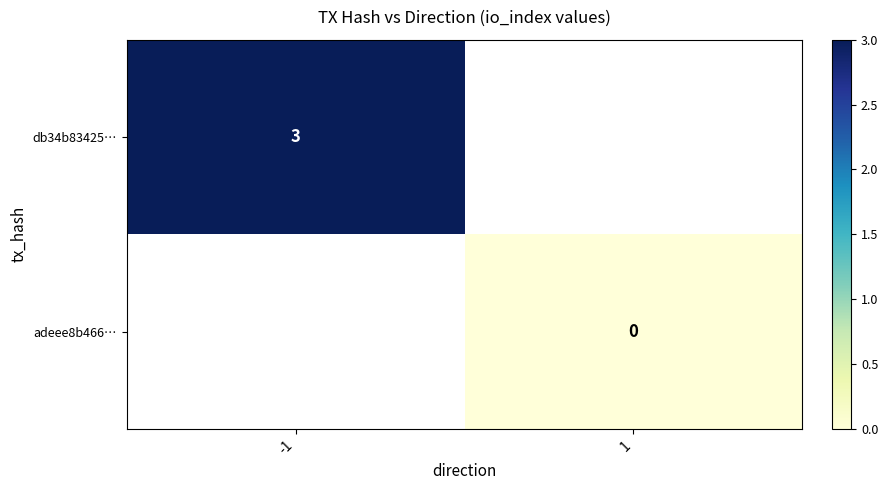

Which has a higher value, 1 or -1?

-1